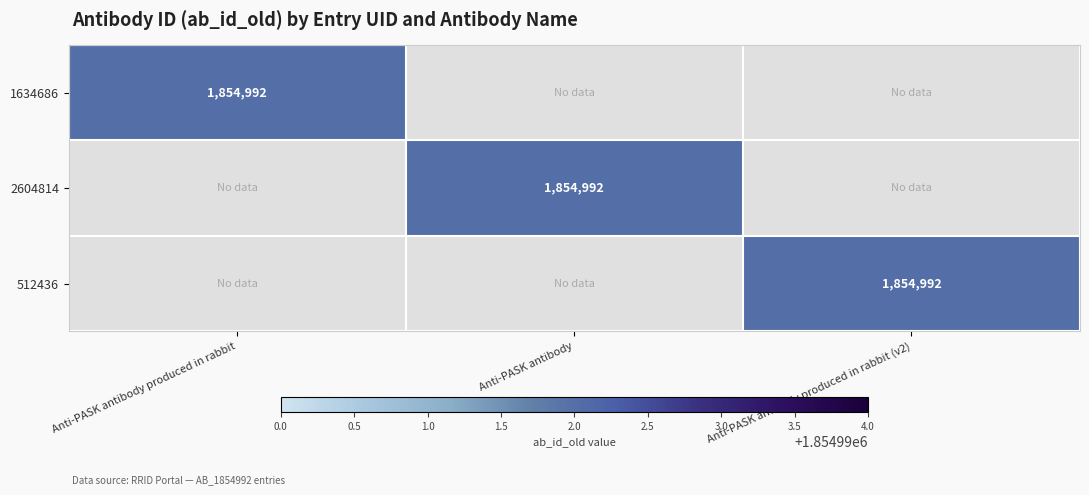

The value of 1634686 at Anti-PASK antibody produced in rabbit is 2430195. True or false?

False